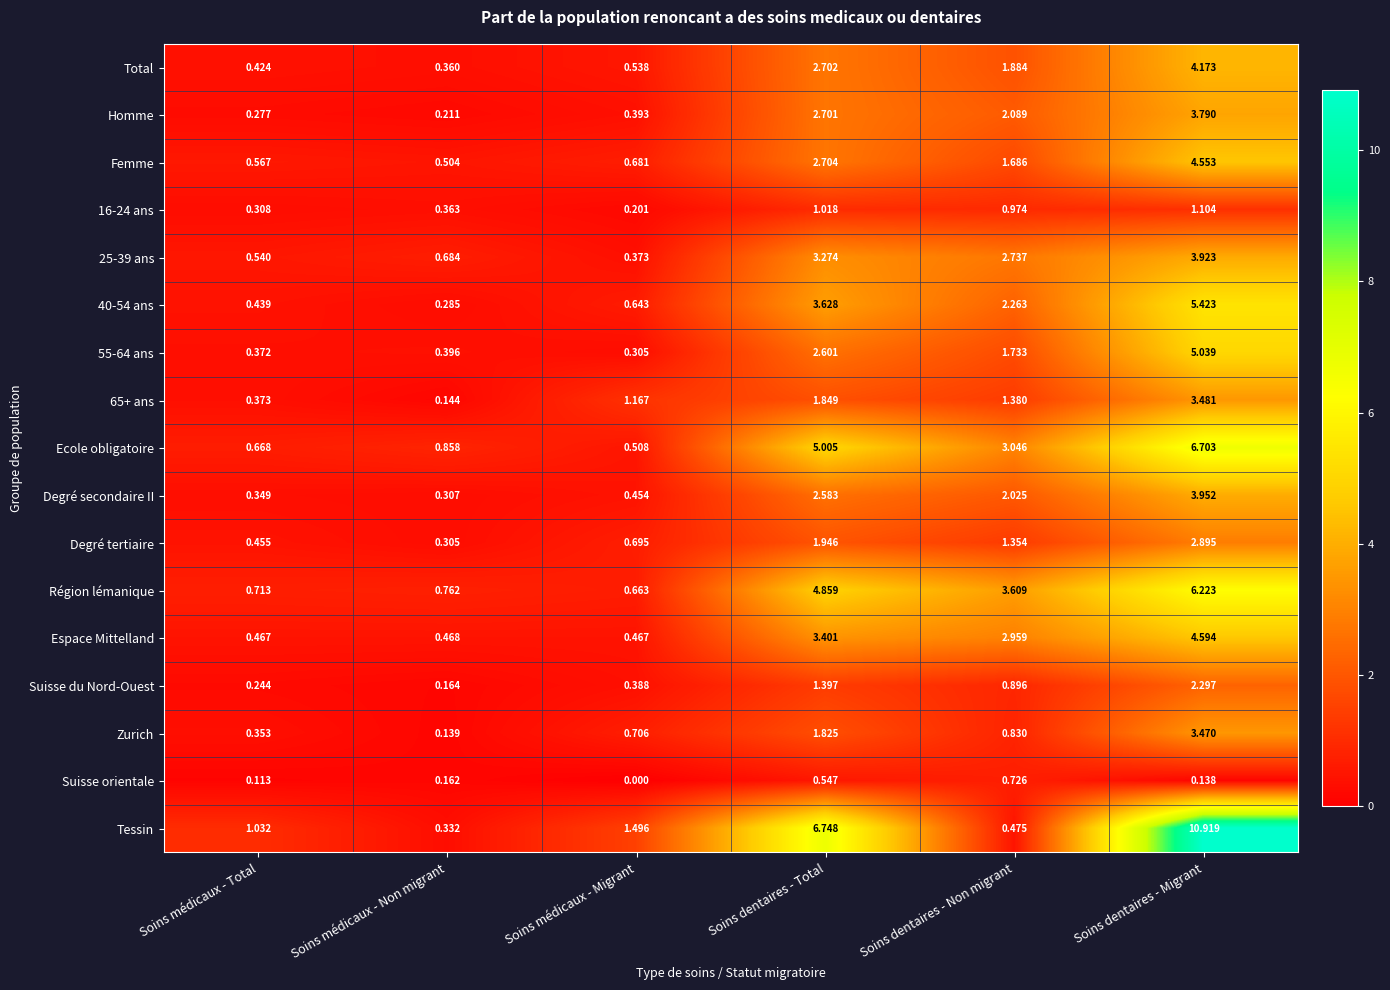

At Soins dentaires - Non migrant, list the series in order from smallest to largest.

Tessin, Suisse orientale, Zurich, Suisse du Nord-Ouest, 16-24 ans, Degré tertiaire, 65+ ans, Femme, 55-64 ans, Total, Degré secondaire II, Homme, 40-54 ans, 25-39 ans, Espace Mittelland, Ecole obligatoire, Région lémanique